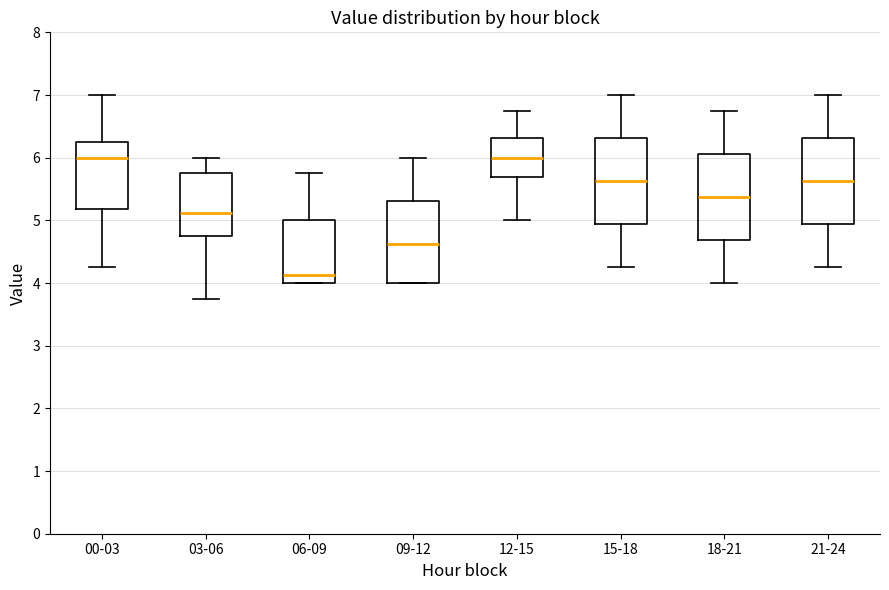

Where does the median line of the box for 15-18 sit on the y-axis? The values are not printed on the chart, so give them approximately, as read against the axis.

5.6